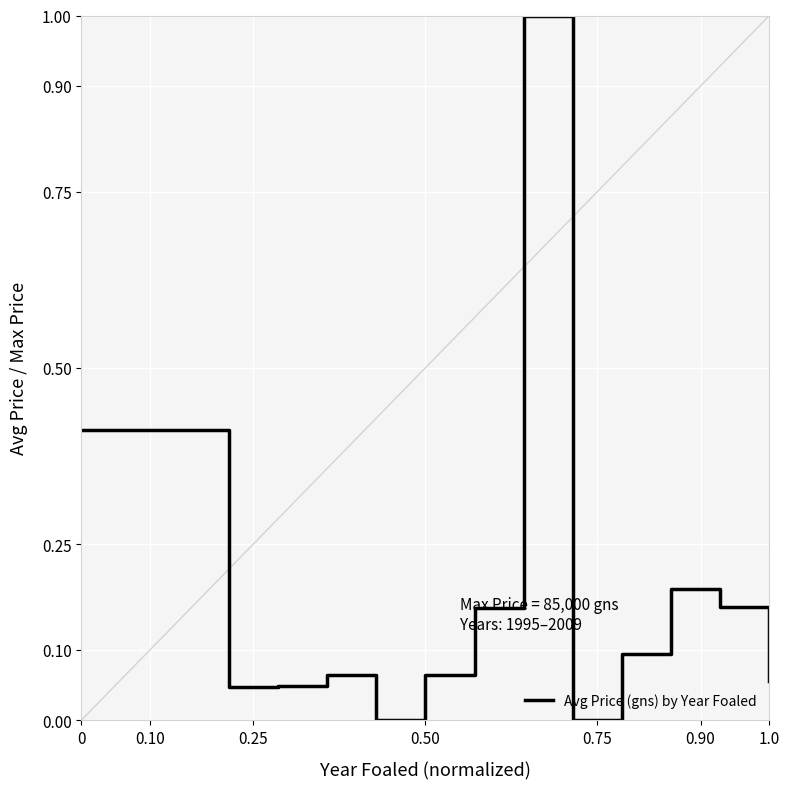

Is this an area chart (filled region under the line)?

No